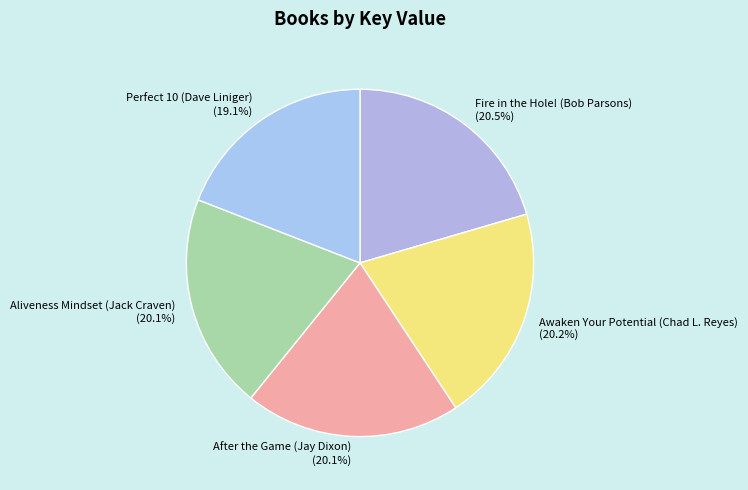

To the nearest percent, what percentage of the pie is After the Game (Jay Dixon)?

20%